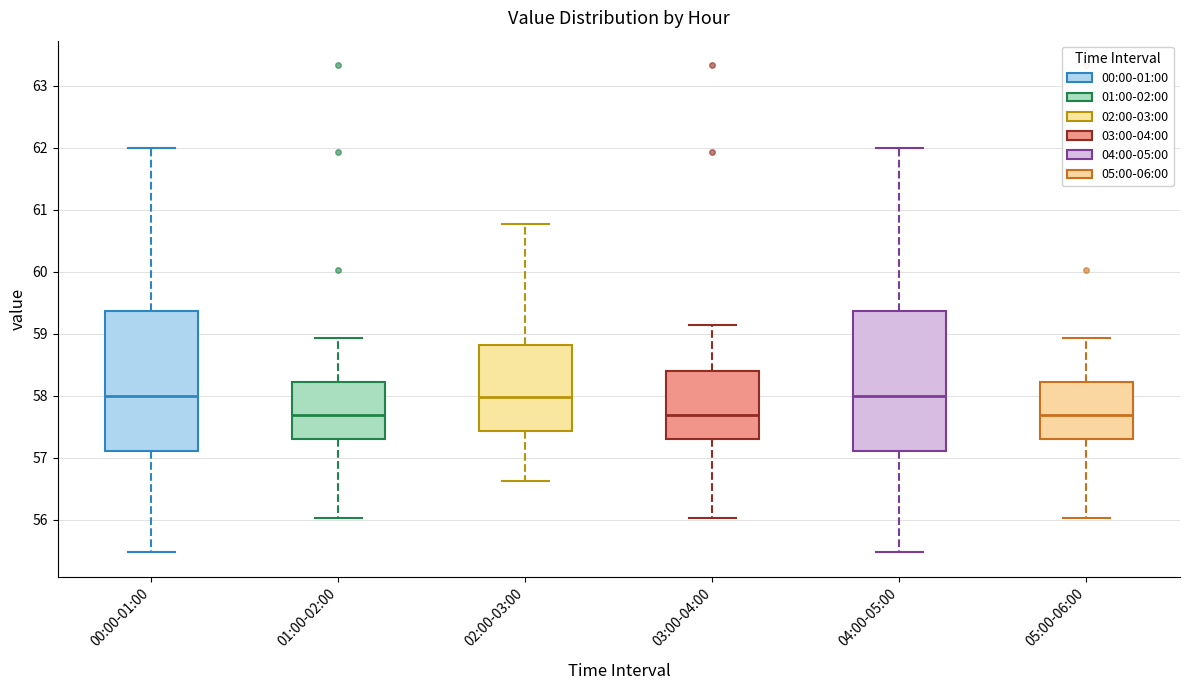

Where is the lower edge of the box for 00:00-01:00 on the y-axis? The values are not printed on the chart, so give them approximately, as read against the axis.

57.1